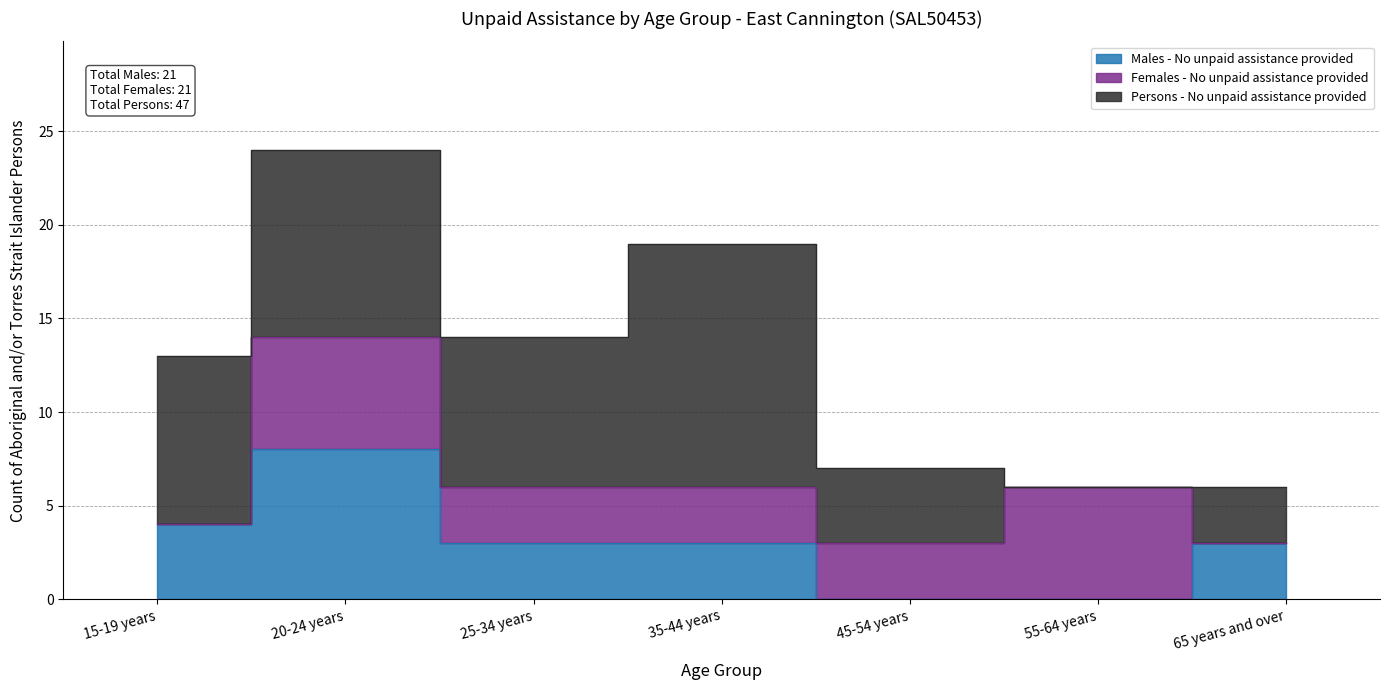

Which series has the largest total across all categories?

Persons - No unpaid assistance provided